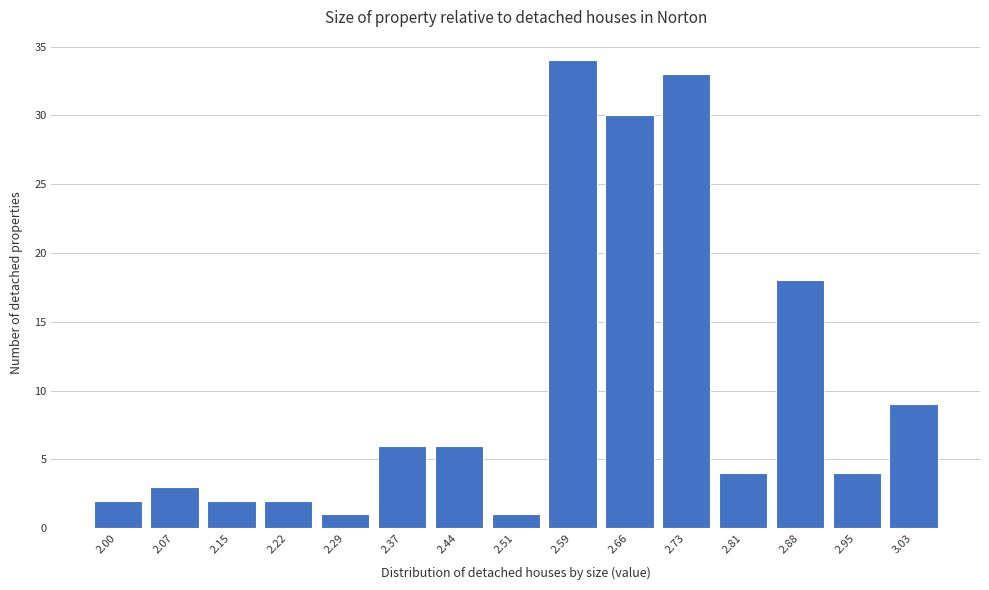

Reading right to left, list all the values displayed in this chart.

9	4	18	4	33	30	34	1	6	6	1	2	2	3	2